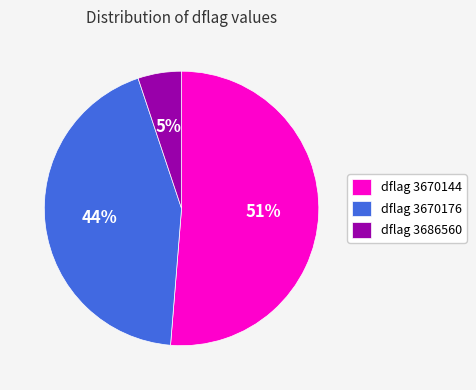

Which has a higher value, dflag 3670176 or dflag 3686560?

dflag 3670176